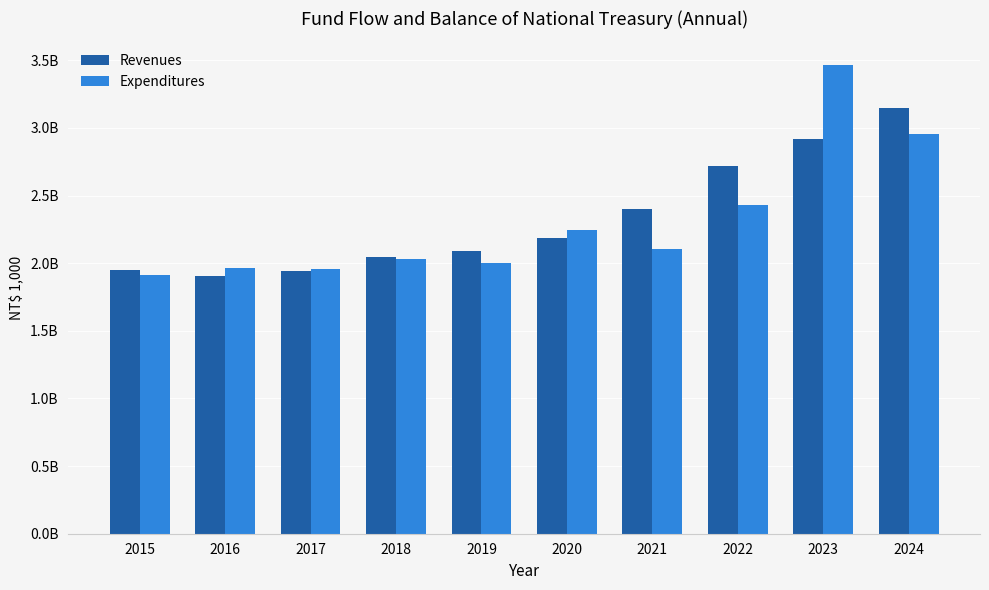

What are all the series names shown in the legend?

Revenues, Expenditures